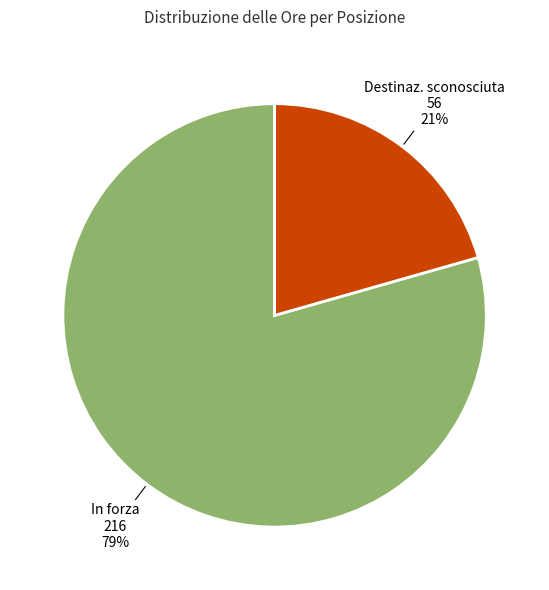

To the nearest percent, what portion does Destinaz. sconosciuta represent?

21%